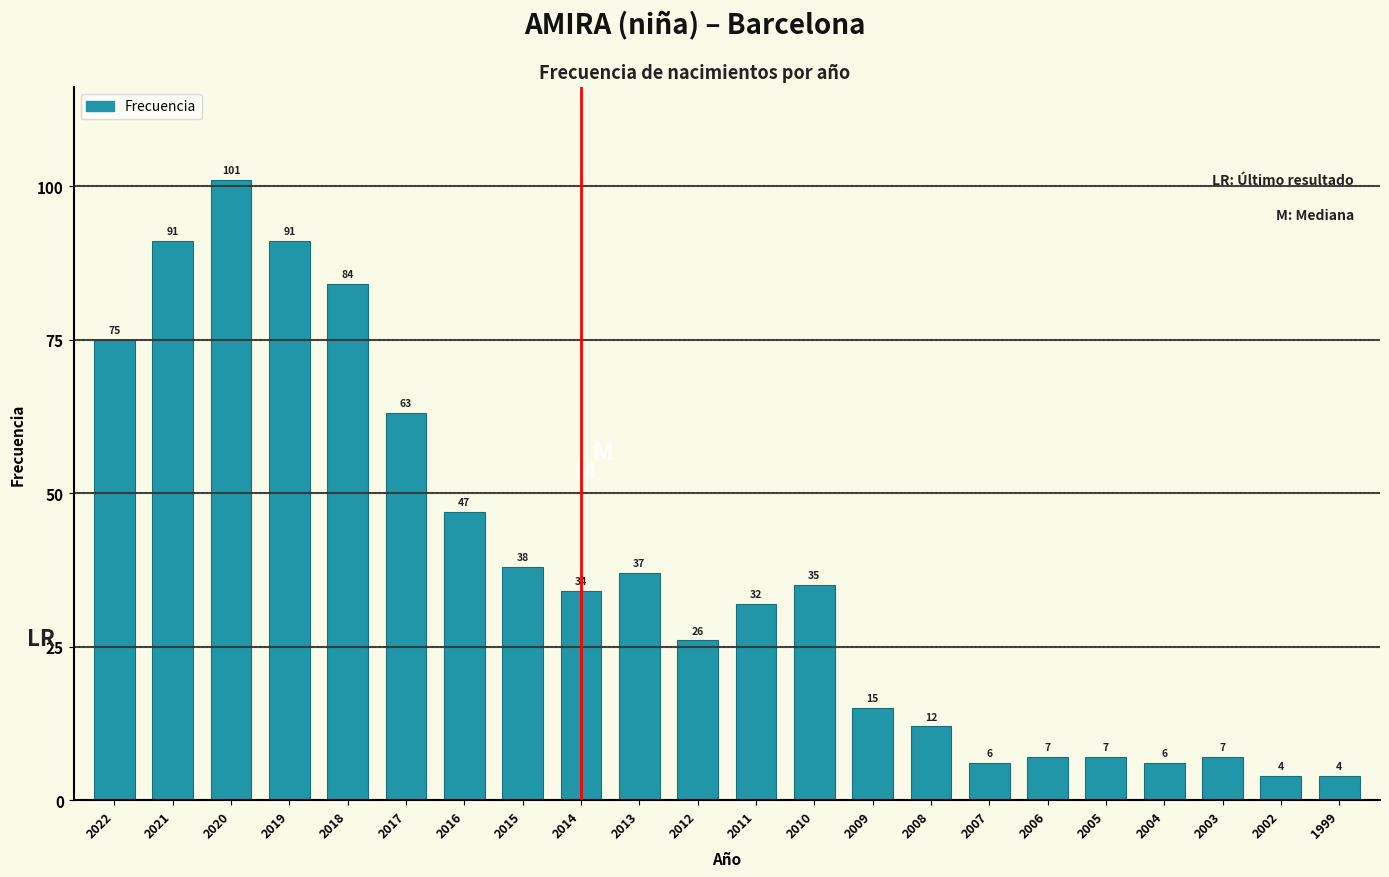

Reading right to left, list all the values displayed in this chart.

1999=4	2002=4	2003=7	2004=6	2005=7	2006=7	2007=6	2008=12	2009=15	2010=35	2011=32	2012=26	2013=37	2014=34	2015=38	2016=47	2017=63	2018=84	2019=91	2020=101	2021=91	2022=75